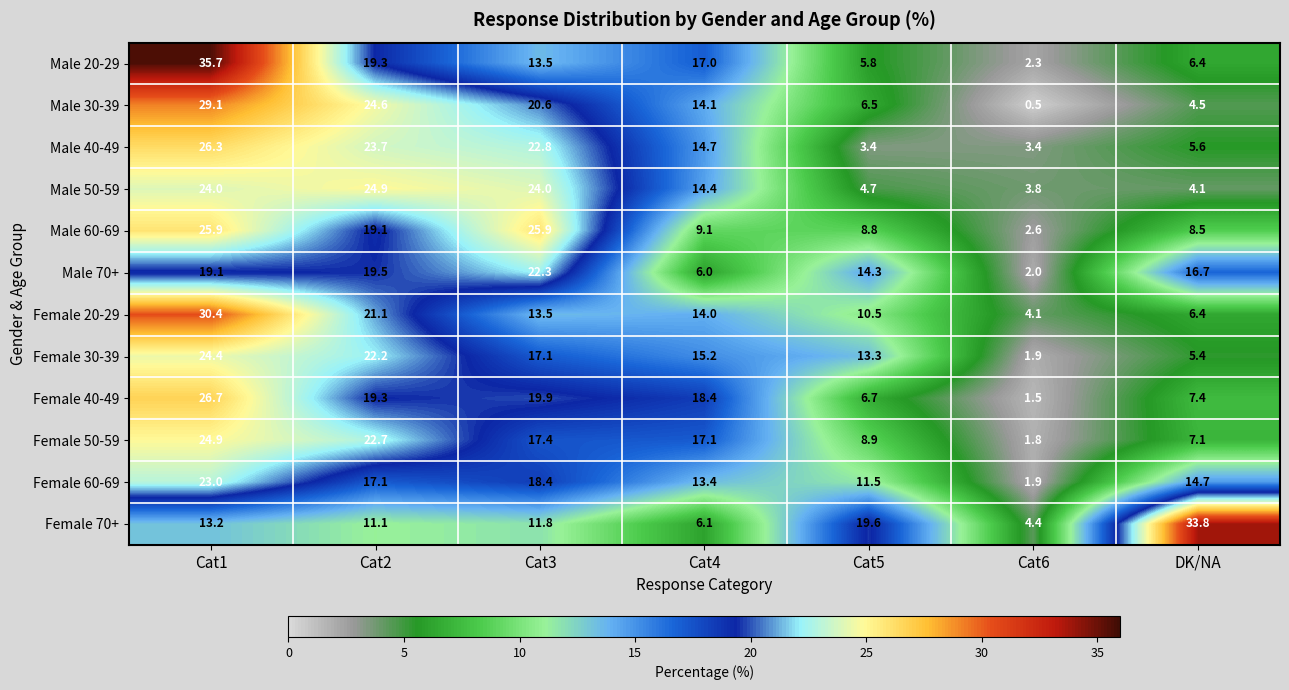

Which label corresponds to the smallest value in the chart?

Cat6